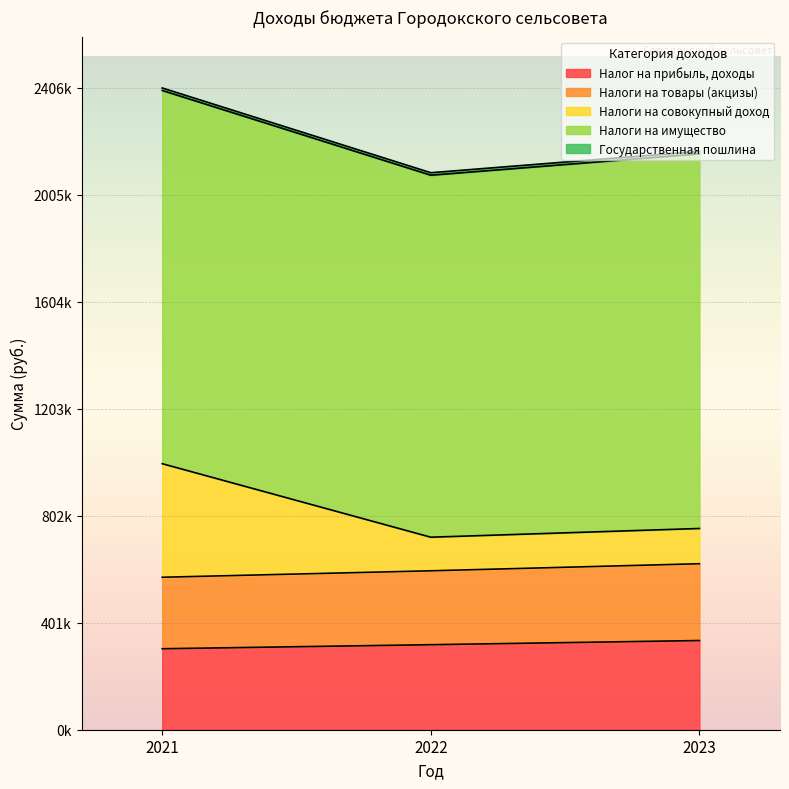

At how many categories does at least one series exceed 374907?

3